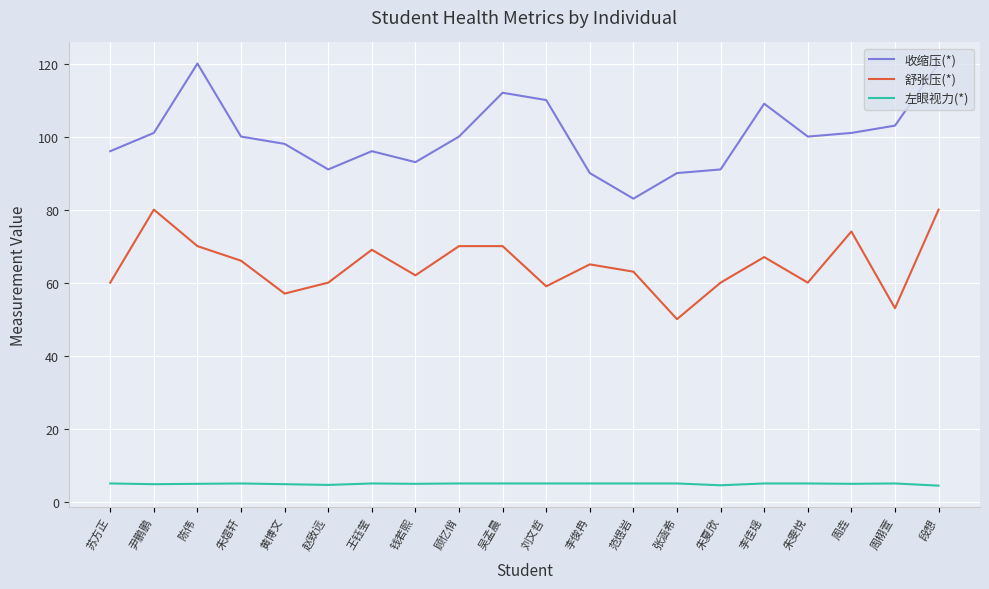

The value of 左眼视力(*) at 段想 is 4.4. True or false?

True